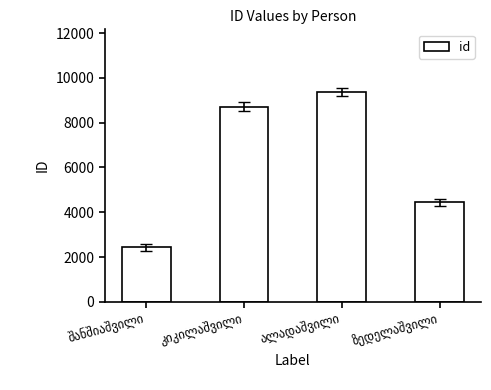

What is the difference between the maximum and minimum values?

6919